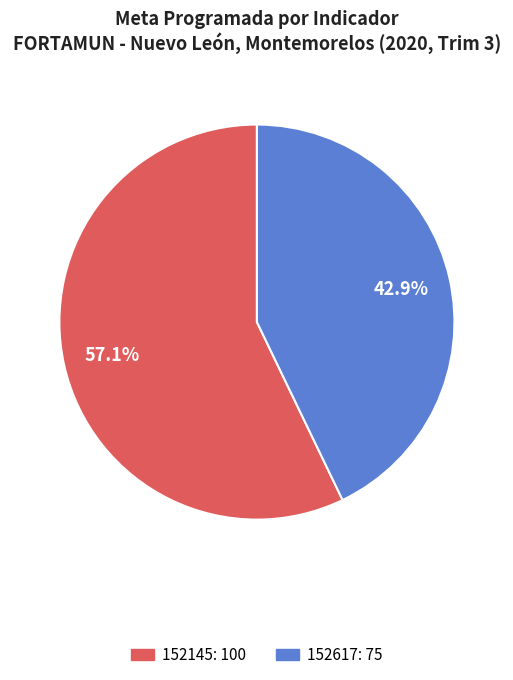

Combined, do 152145 and 152617 account for over 50%?

Yes